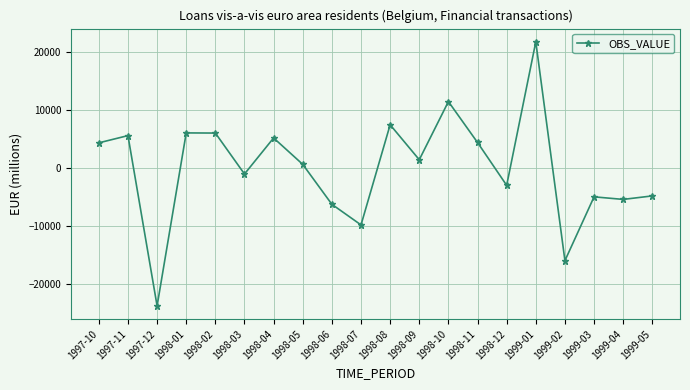

At which category does the chart reach its peak across all series?

1999-01